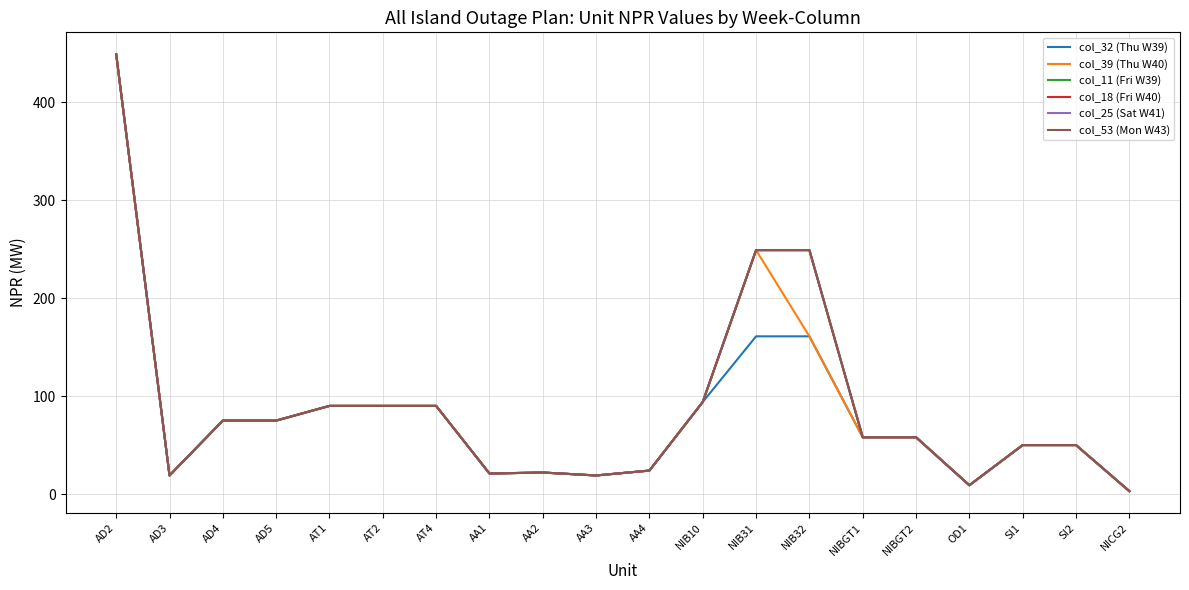

Does the chart display data point markers on the line(s)?

No